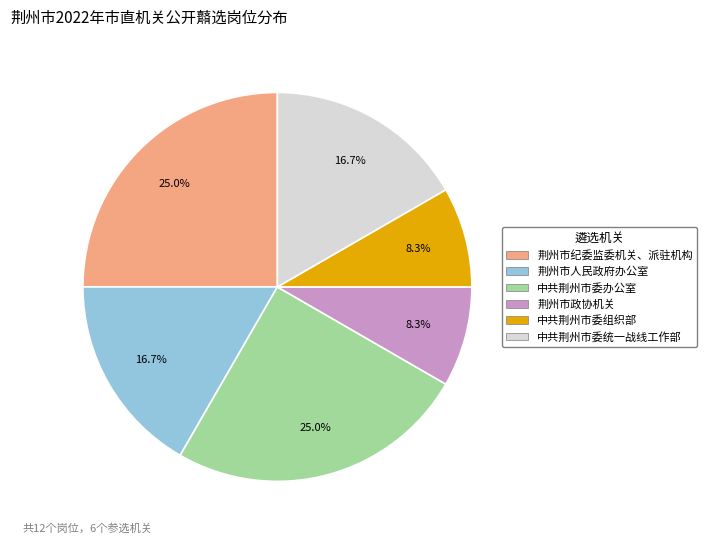

Is the sum of 中共荆州市委办公室 and 荆州市人民政府办公室 greater than half?

No